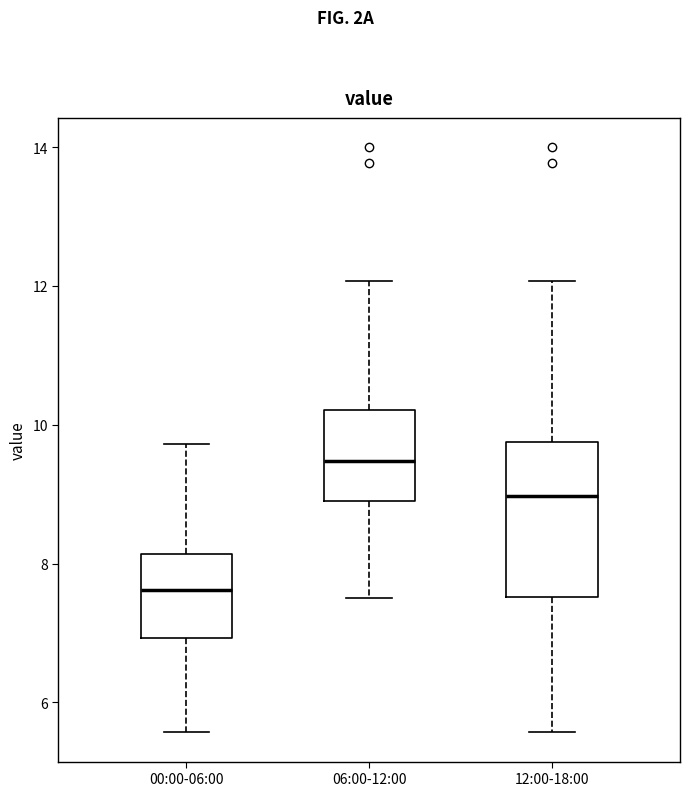

Reading left to right, read every box against the y-axis: the position of its median line, the range the box covers, and the ends of its whiskers. The values are not printed on the chart, so give them approximately, as read against the axis.

00:00-06:00: median 7.6, box 7.0 to 8.2, whiskers 5.6 to 9.8
06:00-12:00: median 9.4, box 9.0 to 10.2, whiskers 7.6 to 12.0
12:00-18:00: median 9.0, box 7.6 to 9.8, whiskers 5.6 to 12.0